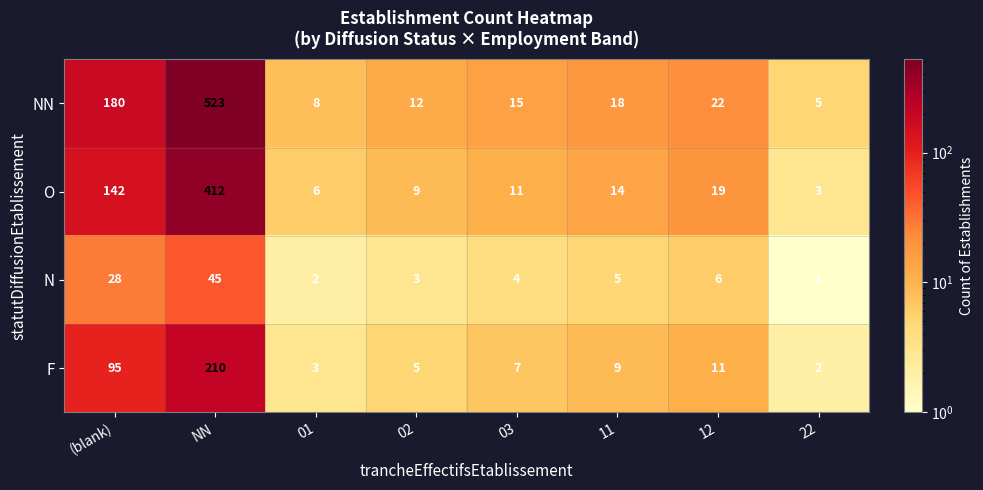

What is the total value across all series at 12?

58